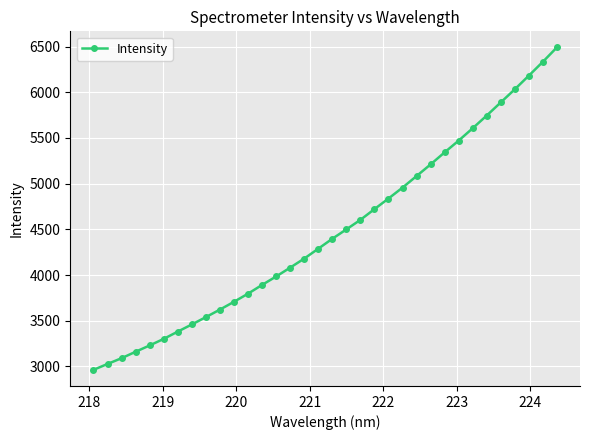

What is the value of the 25th point from the left?

5210.5